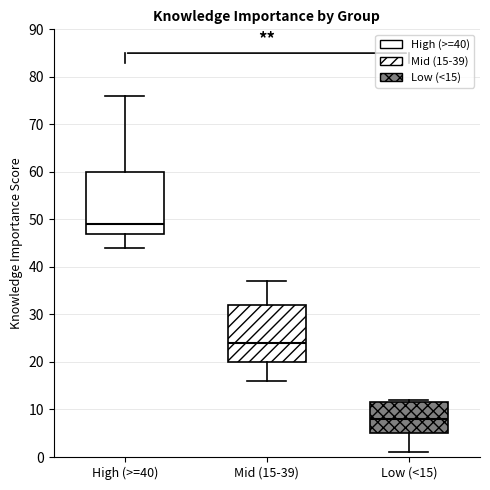

Comparing the boxes themselves (not the whiskers), which one is the tallest?

High (>=40)